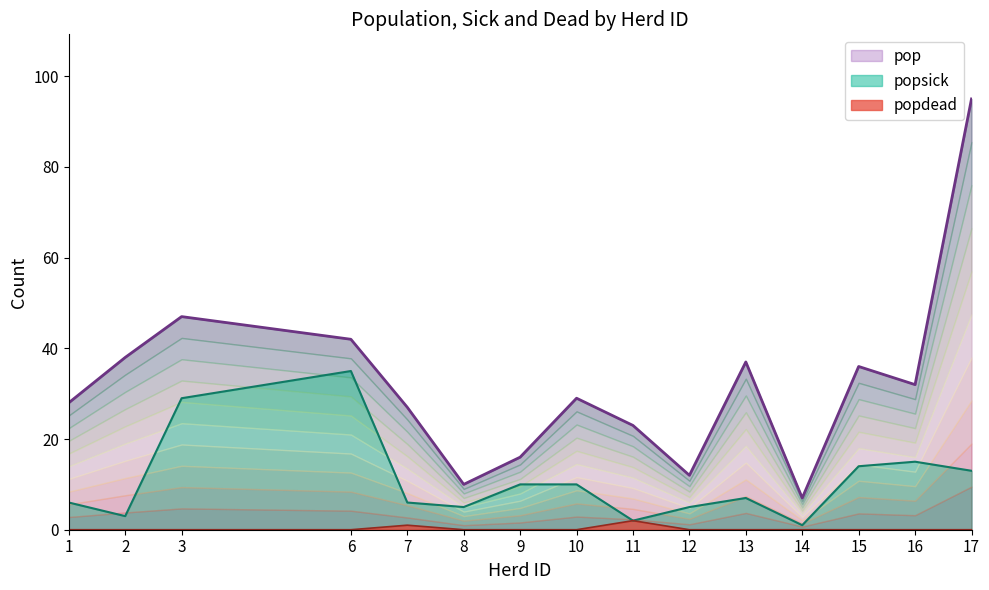

What is the total value across all series at 13?

44